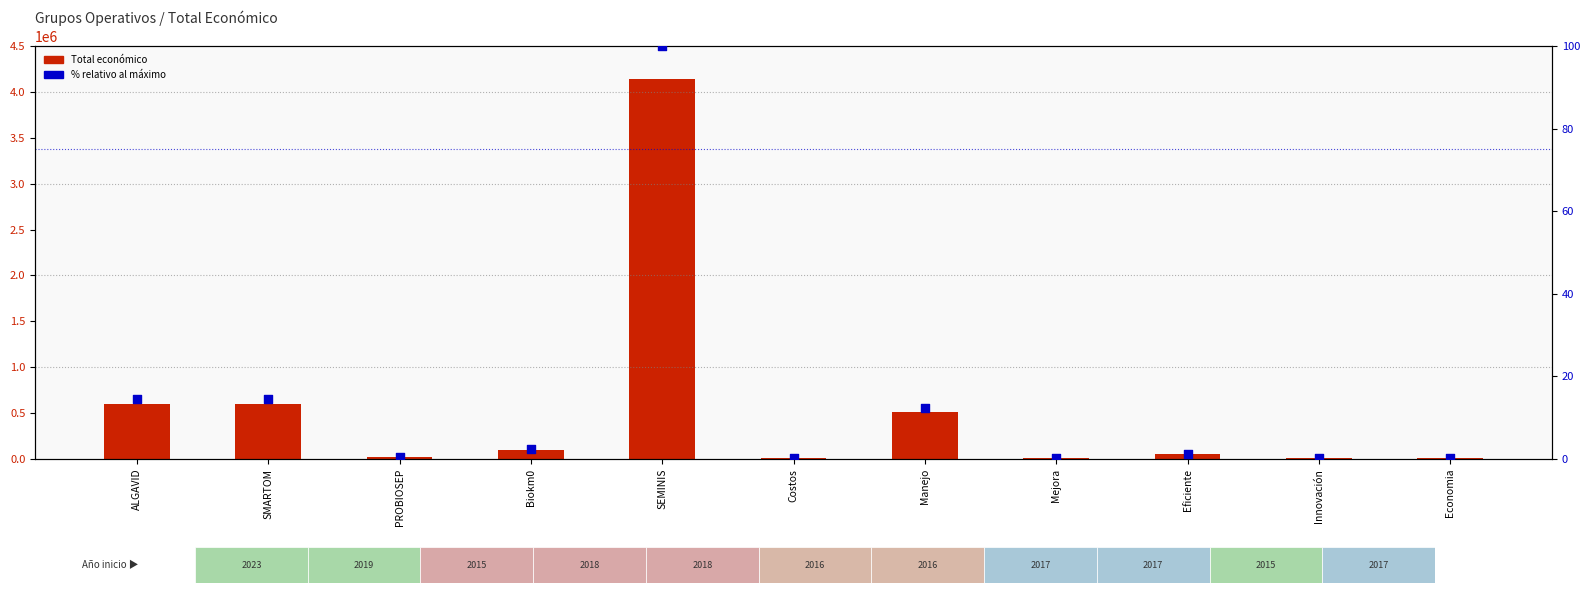

What are all the series names shown in the legend?

Total económico, % relativo al máximo